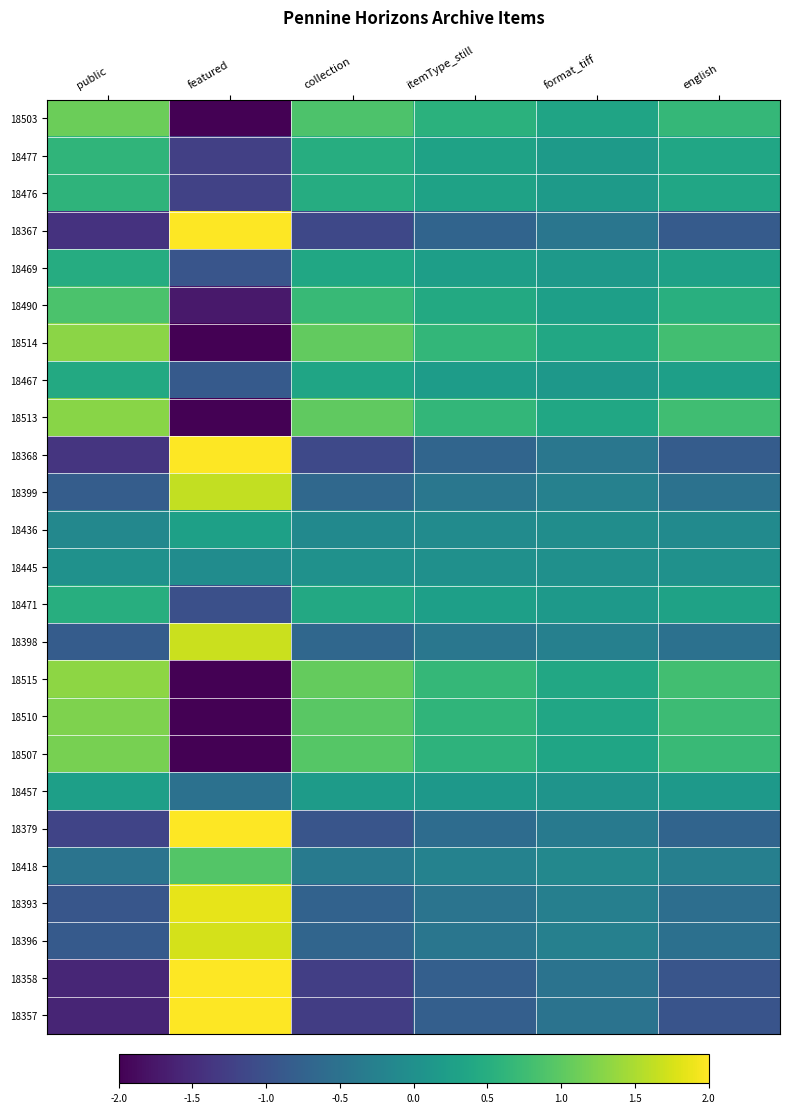

How many distinct data groups are displayed?

25